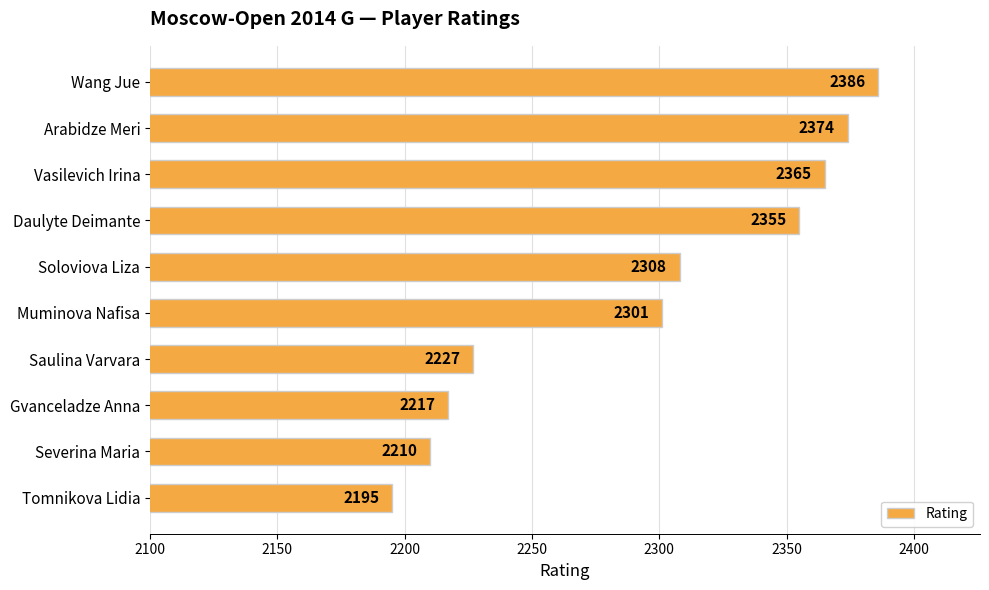

Reading top to bottom, what are all the values shown in this chart?

Wang Jue=2386	Arabidze Meri=2374	Vasilevich Irina=2365	Daulyte Deimante=2355	Soloviova Liza=2308	Muminova Nafisa=2301	Saulina Varvara=2227	Gvanceladze Anna=2217	Severina Maria=2210	Tomnikova Lidia=2195